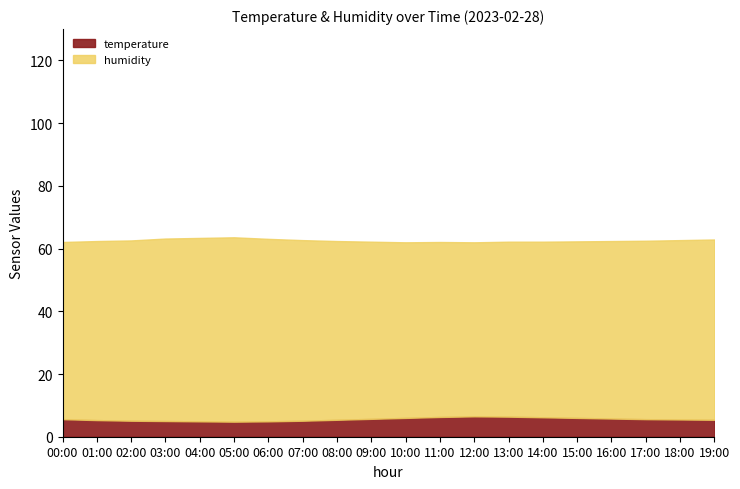

What is the maximum value for temperature?

6.5